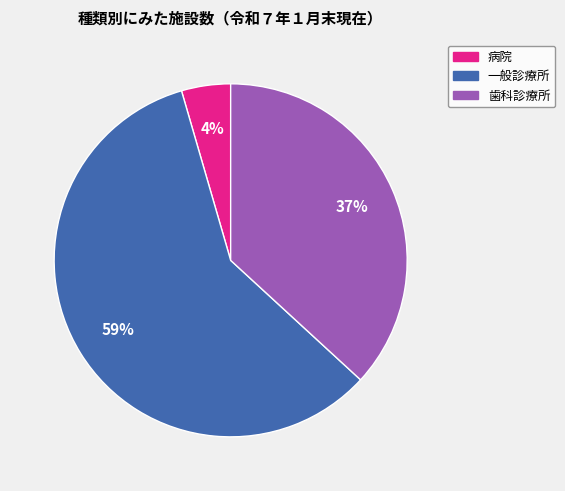

Is 病院 the majority of the pie?

No